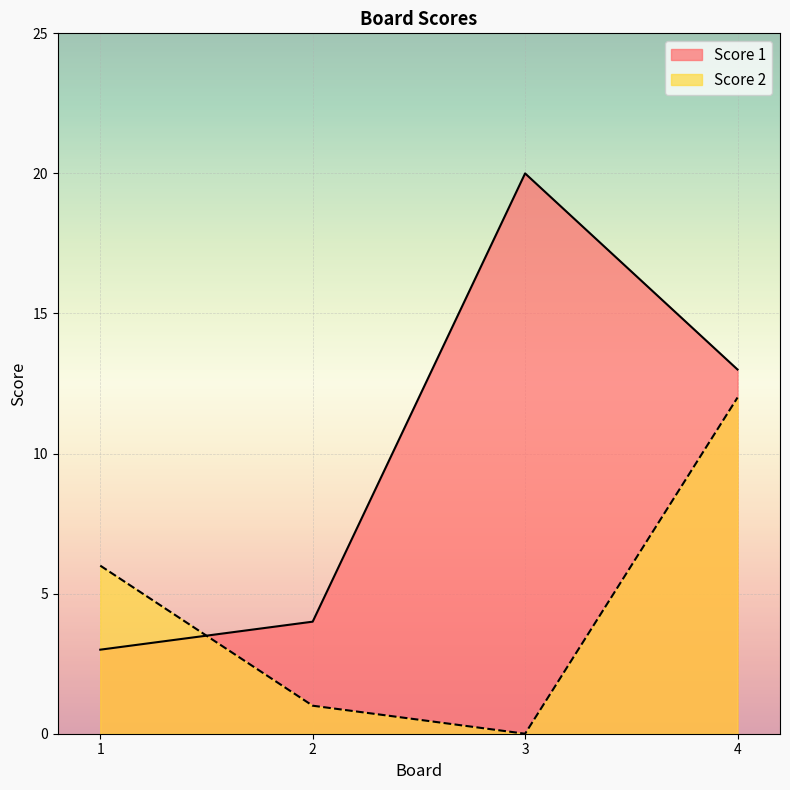

What is the spread (max minus min) of values at 1?

3